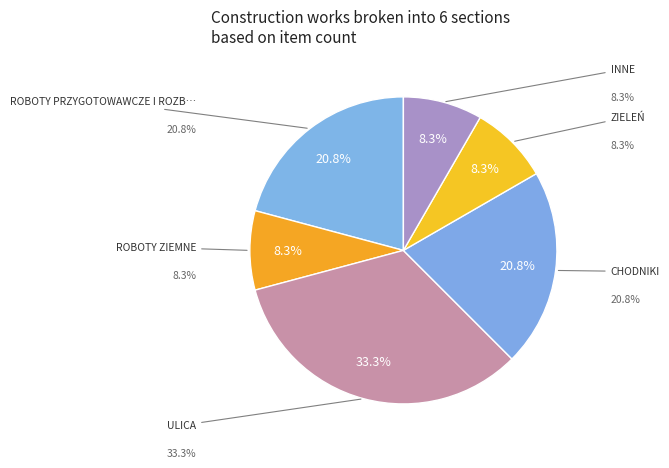

What is the smallest slice in the pie chart?

ROBOTY ZIEMNE